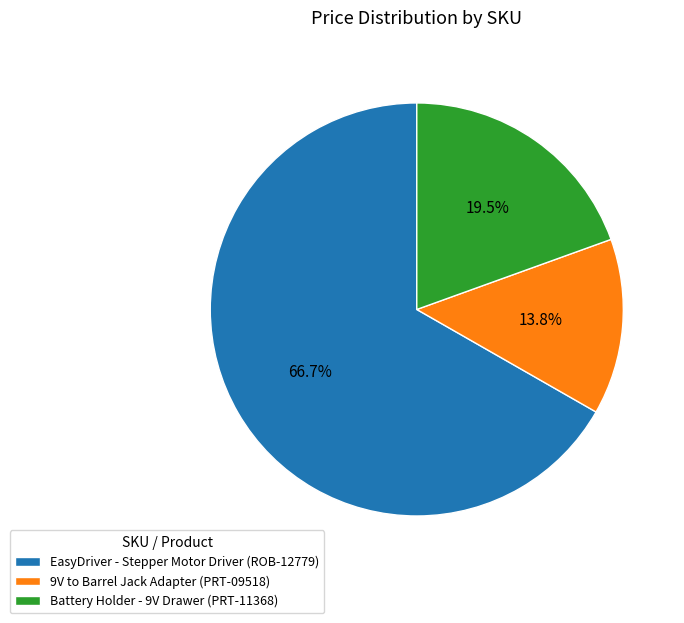

To the nearest percent, what is the difference between the largest and smallest slice percentages?

53%